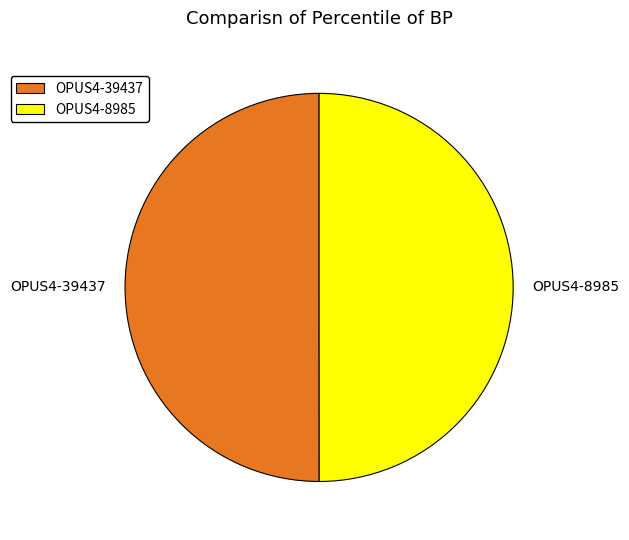

True or false: OPUS4-39437 accounts for 50% of the total.

True